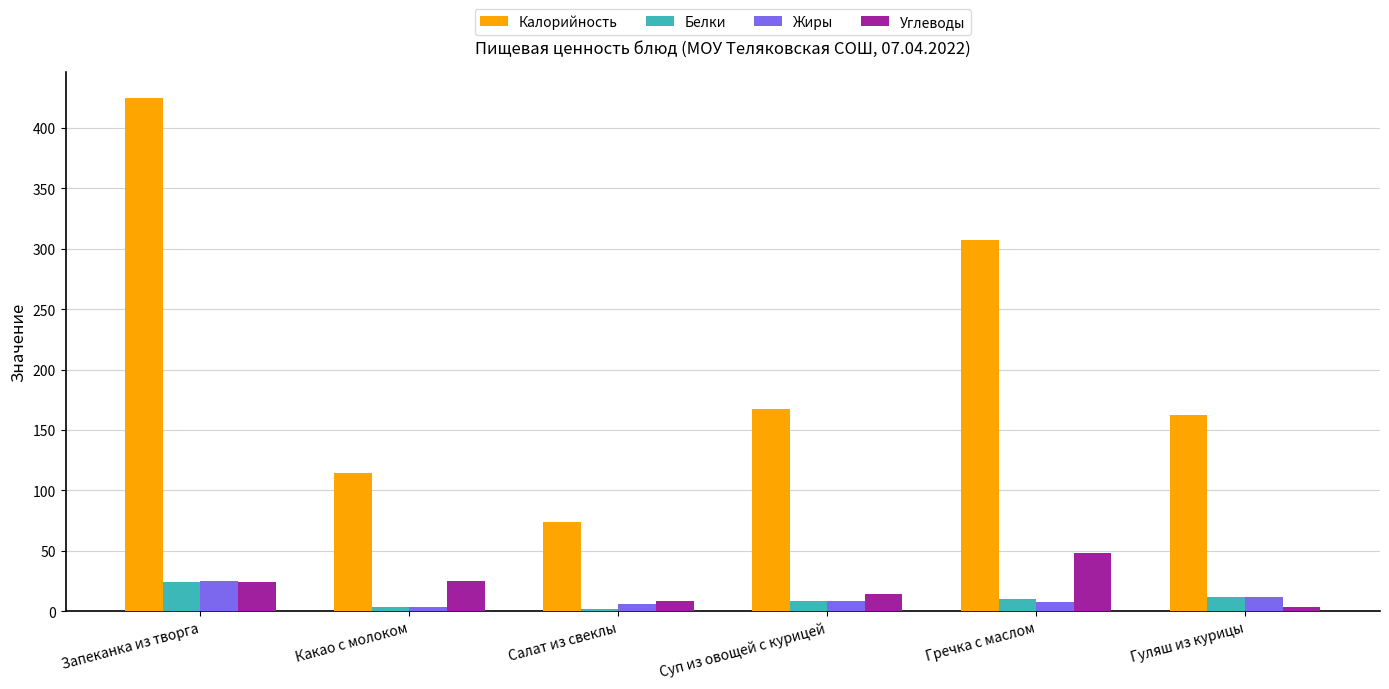

What are all the series names shown in the legend?

Калорийность, Белки, Жиры, Углеводы